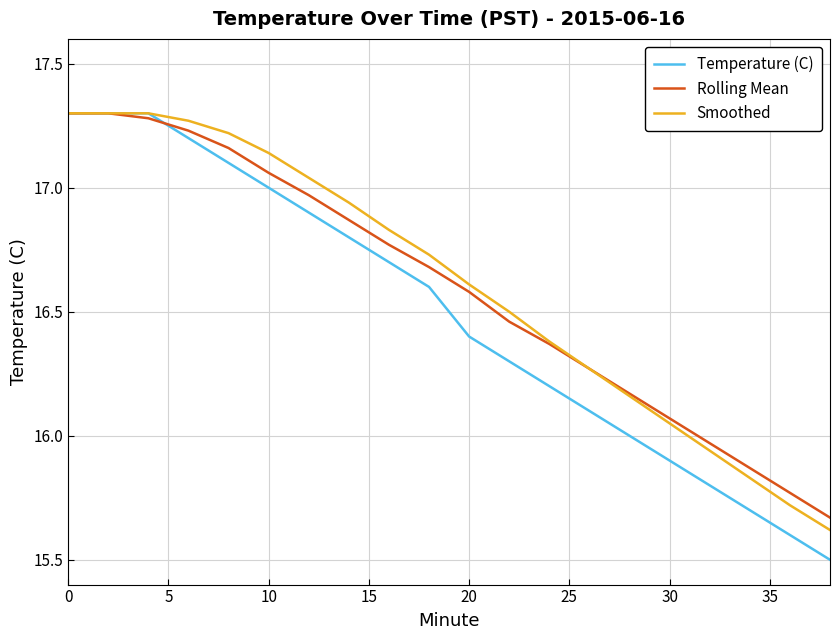

Which series has the largest range (max minus min)?

Temperature (C)